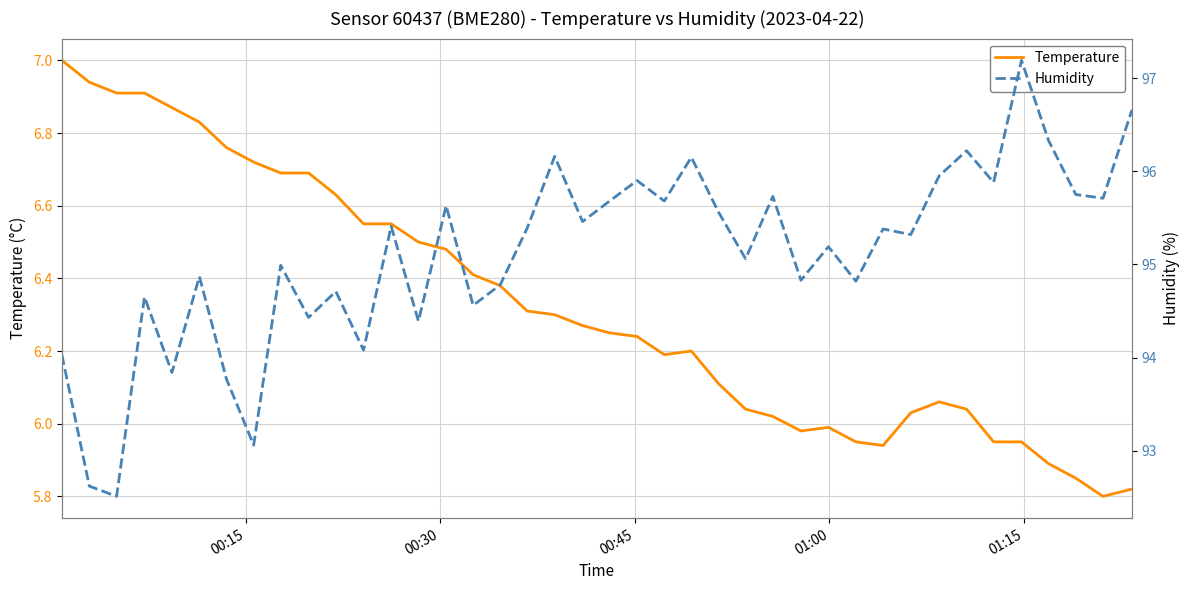

How many distinct data groups are displayed?

2